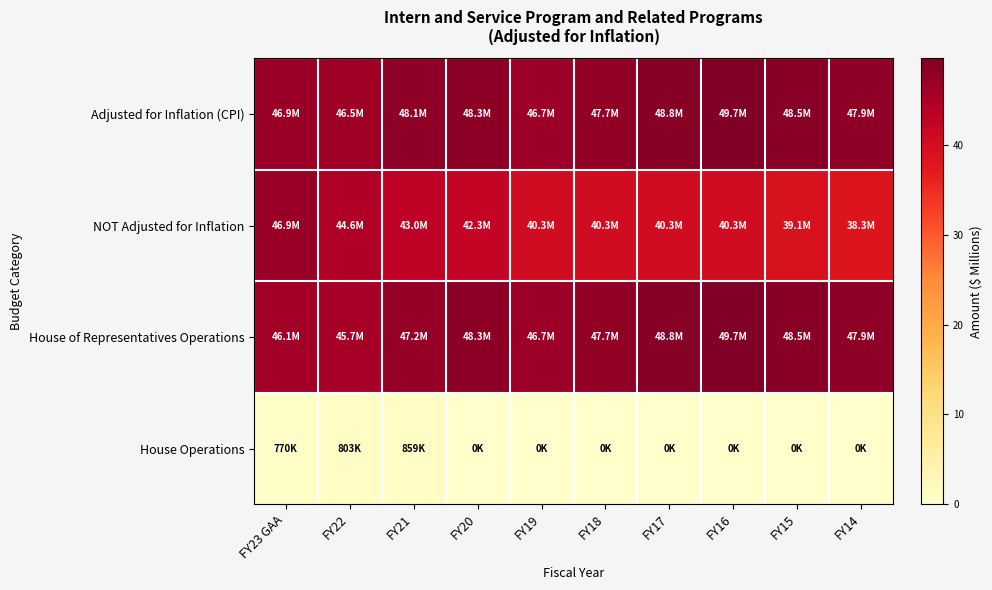

What is the greatest value displayed?

49.7